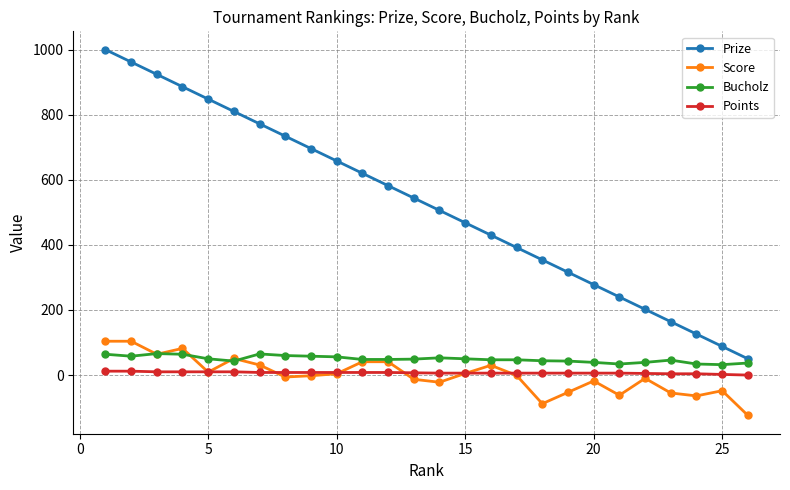

Which series has the largest range (max minus min)?

Prize